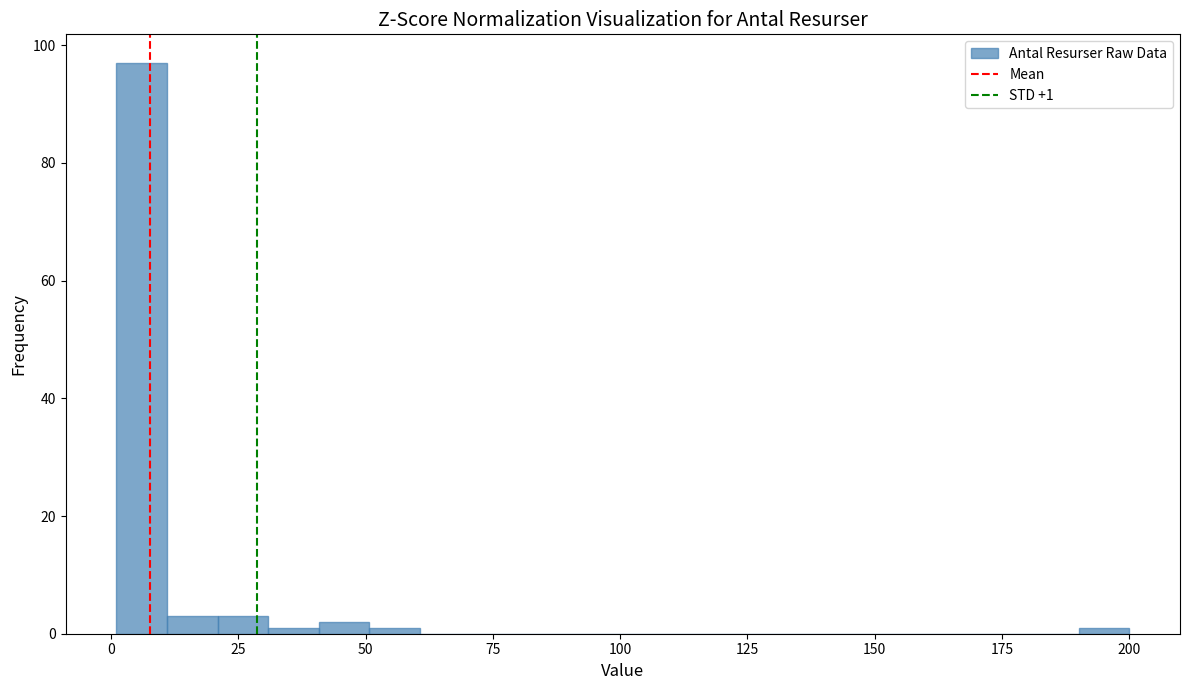

Around what value on the x-axis is the tallest bar? Give the approximate position of its centre, as read against the axis.

5